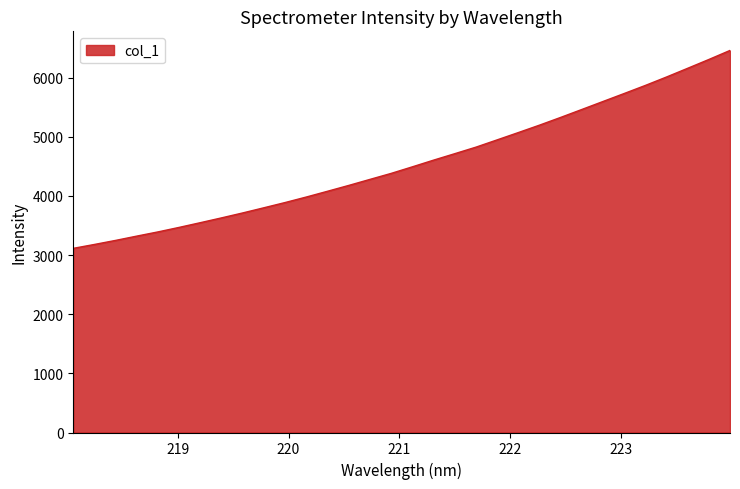

What is the maximum value shown in the chart?

6461.1